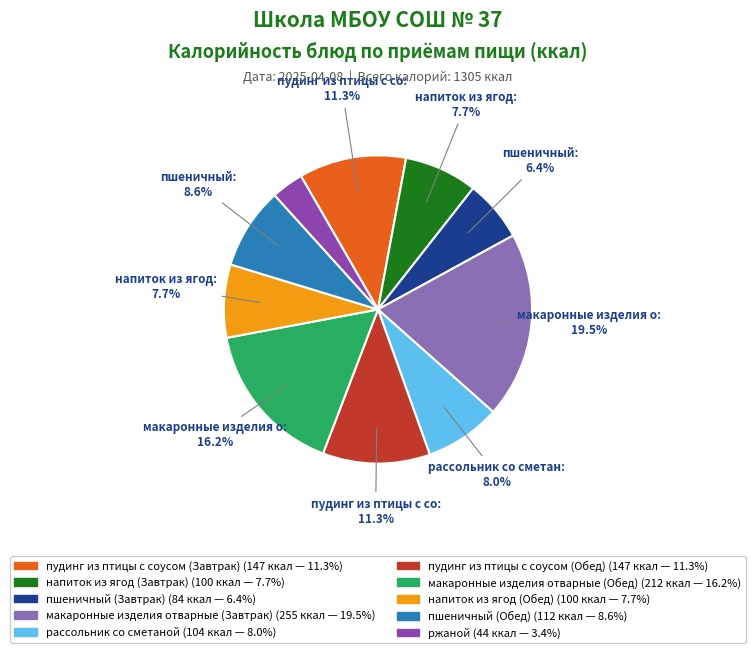

Which has a higher value, макаронные изделия отварные (Обед) or ржаной?

макаронные изделия отварные (Обед)